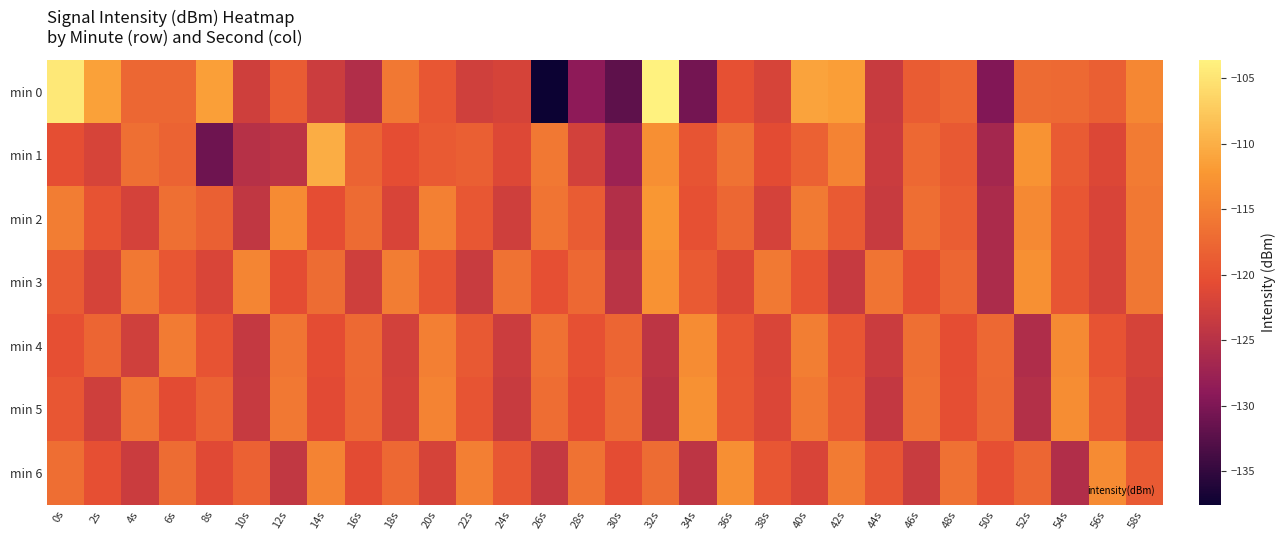

Reading left to right, extract all data points from this chart.

min 0: 0s=-104.6	2s=-111.4	4s=-117.6	6s=-117.6	8s=-111.5	10s=-122.8	12s=-118.8	14s=-123.0	16s=-125.5	18s=-115.7	20s=-119.5	22s=-122.7	24s=-122.2	26s=-137.5	28s=-128.9	30s=-132.0	32s=-103.6	34s=-130.6	36s=-120.1	38s=-121.9	40s=-111.0	42s=-111.7	44s=-123.5	46s=-118.7	48s=-117.8	50s=-129.6	52s=-117.2	54s=-117.4	56s=-118.5	58s=-114.1
min 1: 0s=-120.4	2s=-122.0	4s=-116.7	6s=-118.0	8s=-130.9	10s=-125.1	12s=-124.5	14s=-110.2	16s=-117.9	18s=-120.5	20s=-119.1	22s=-118.5	24s=-121.3	26s=-115.8	28s=-122.4	30s=-127.6	32s=-113.2	34s=-119.7	36s=-116.4	38s=-120.8	40s=-118.3	42s=-114.6	44s=-123.1	46s=-117.5	48s=-119.2	50s=-126.8	52s=-112.7	54s=-118.9	56s=-121.5	58s=-115.3
min 2: 0s=-115.2	2s=-119.8	4s=-122.3	6s=-116.7	8s=-118.4	10s=-124.1	12s=-113.6	14s=-120.5	16s=-117.2	18s=-121.9	20s=-114.8	22s=-119.3	24s=-122.7	26s=-116.1	28s=-118.8	30s=-125.4	32s=-112.3	34s=-120.1	36s=-117.6	38s=-122.2	40s=-115.5	42s=-119.0	44s=-123.4	46s=-116.8	48s=-118.6	50s=-126.1	52s=-113.9	54s=-119.5	56s=-121.8	58s=-115.7
min 3: 0s=-118.9	2s=-122.1	4s=-115.8	6s=-119.4	8s=-121.7	10s=-114.3	12s=-120.6	14s=-117.1	16s=-122.8	18s=-115.2	20s=-119.7	22s=-123.3	24s=-116.4	26s=-120.2	28s=-117.5	30s=-124.6	32s=-112.8	34s=-119.1	36s=-121.4	38s=-115.6	40s=-119.8	42s=-123.5	44s=-116.2	46s=-120.4	48s=-117.7	50s=-125.9	52s=-113.1	54s=-119.6	56s=-122.0	58s=-115.9
min 4: 0s=-120.3	2s=-117.8	4s=-122.6	6s=-115.4	8s=-119.9	10s=-123.7	12s=-116.0	14s=-120.7	16s=-117.3	18s=-122.4	20s=-114.9	22s=-119.2	24s=-123.0	26s=-116.6	28s=-120.1	30s=-117.8	32s=-124.3	34s=-113.5	36s=-119.4	38s=-121.7	40s=-115.1	42s=-119.5	44s=-123.2	46s=-116.7	48s=-120.5	50s=-117.4	52s=-125.7	54s=-113.7	56s=-119.8	58s=-122.1
min 5: 0s=-119.5	2s=-122.8	4s=-116.2	6s=-120.8	8s=-118.1	10s=-123.6	12s=-115.7	14s=-120.9	16s=-117.5	18s=-122.2	20s=-114.5	22s=-119.7	24s=-123.4	26s=-116.9	28s=-120.6	30s=-117.2	32s=-124.7	34s=-112.9	36s=-119.3	38s=-121.6	40s=-115.8	42s=-119.1	44s=-123.8	46s=-116.5	48s=-120.4	50s=-117.6	52s=-125.3	54s=-113.4	56s=-119.0	58s=-122.5
min 6: 0s=-116.8	2s=-120.2	4s=-123.1	6s=-117.0	8s=-121.0	10s=-118.3	12s=-124.0	14s=-114.6	16s=-120.8	18s=-117.4	20s=-122.1	22s=-115.0	24s=-119.3	26s=-123.7	28s=-116.4	30s=-120.7	32s=-117.1	34s=-124.4	36s=-113.2	38s=-119.5	40s=-121.8	42s=-115.3	44s=-119.6	46s=-123.3	48s=-116.6	50s=-120.3	52s=-117.7	54s=-125.5	56s=-113.6	58s=-119.1